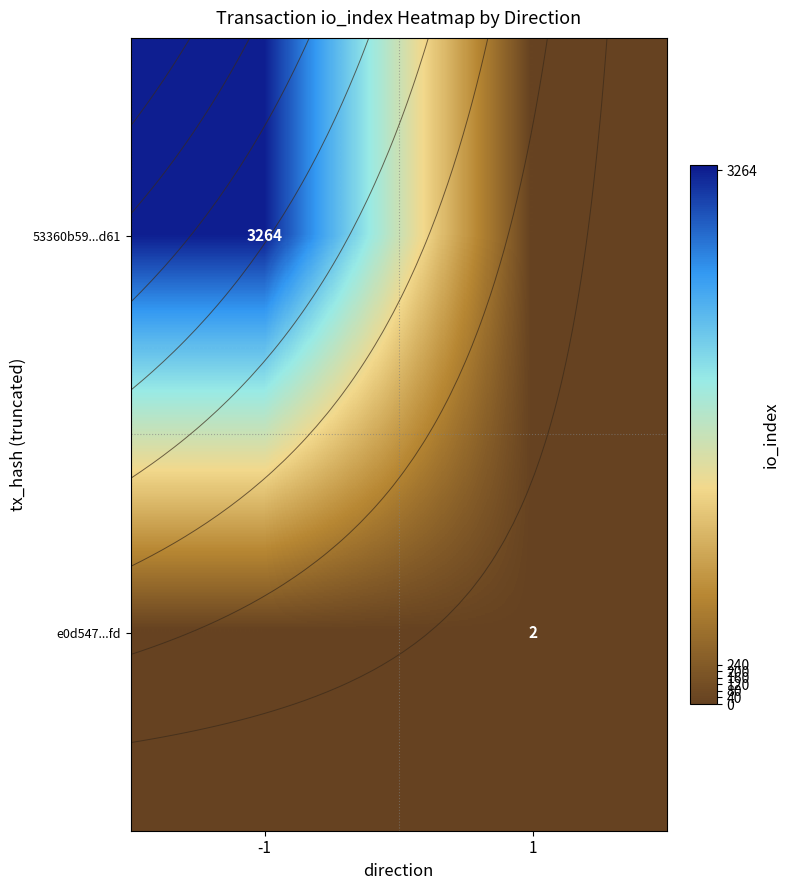

How many 53360b59...d61 values are between 0 and 3264?

2